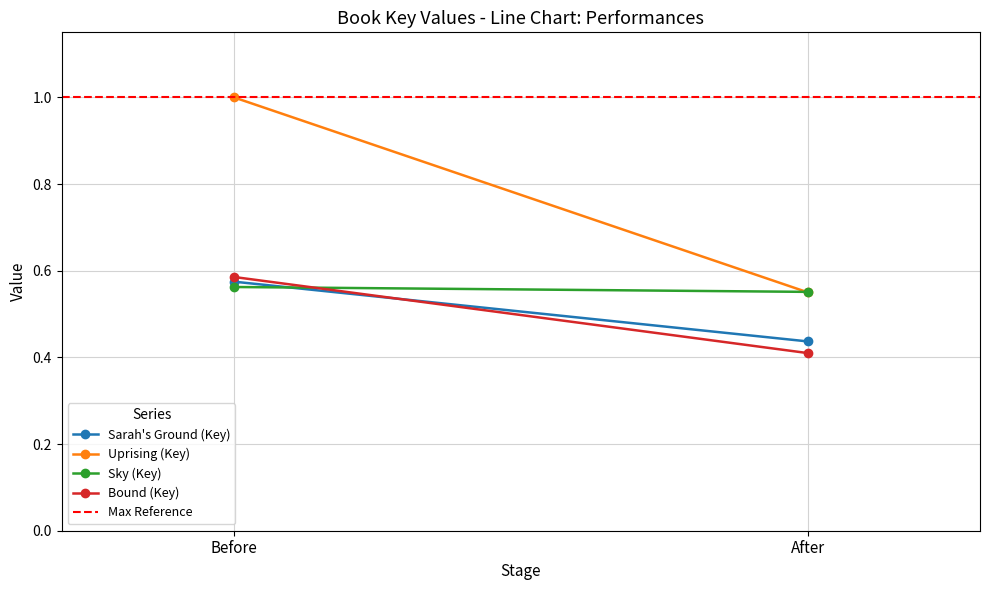

Reading right to left, list all the values displayed in this chart.

Sarah's Ground (Key): 0.4	0.6
Uprising (Key): 0.6	1.0
Sky (Key): 0.6	0.6
Bound (Key): 0.4	0.6
Max Reference: 1.0	1.0